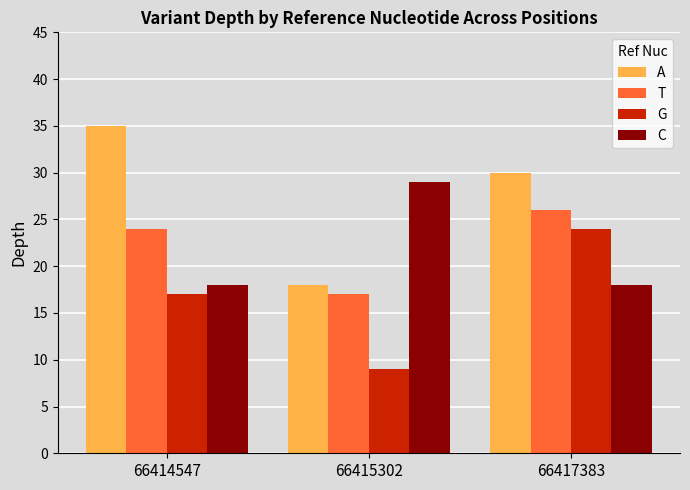

What is the lowest value of the G series?

9